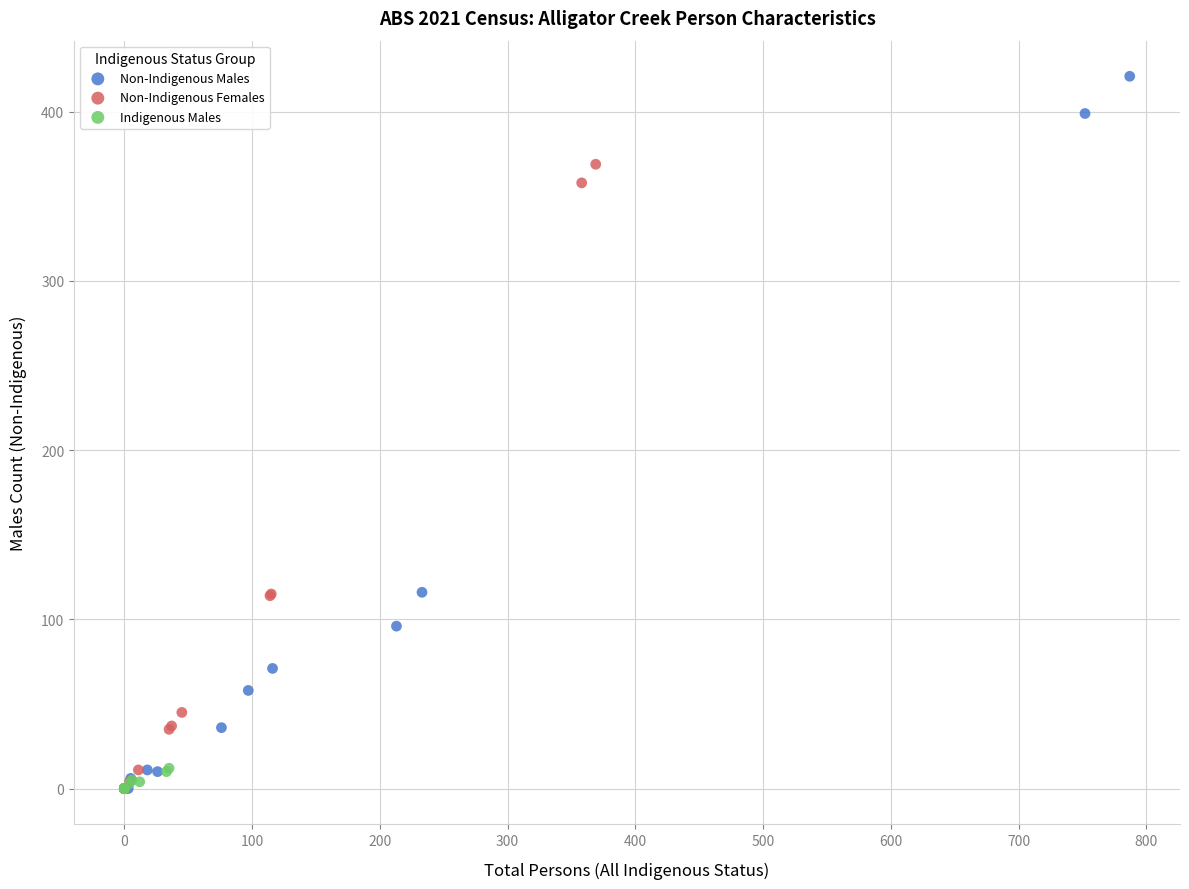

Which series has the largest Y range (max minus min)?

Non-Indigenous Males